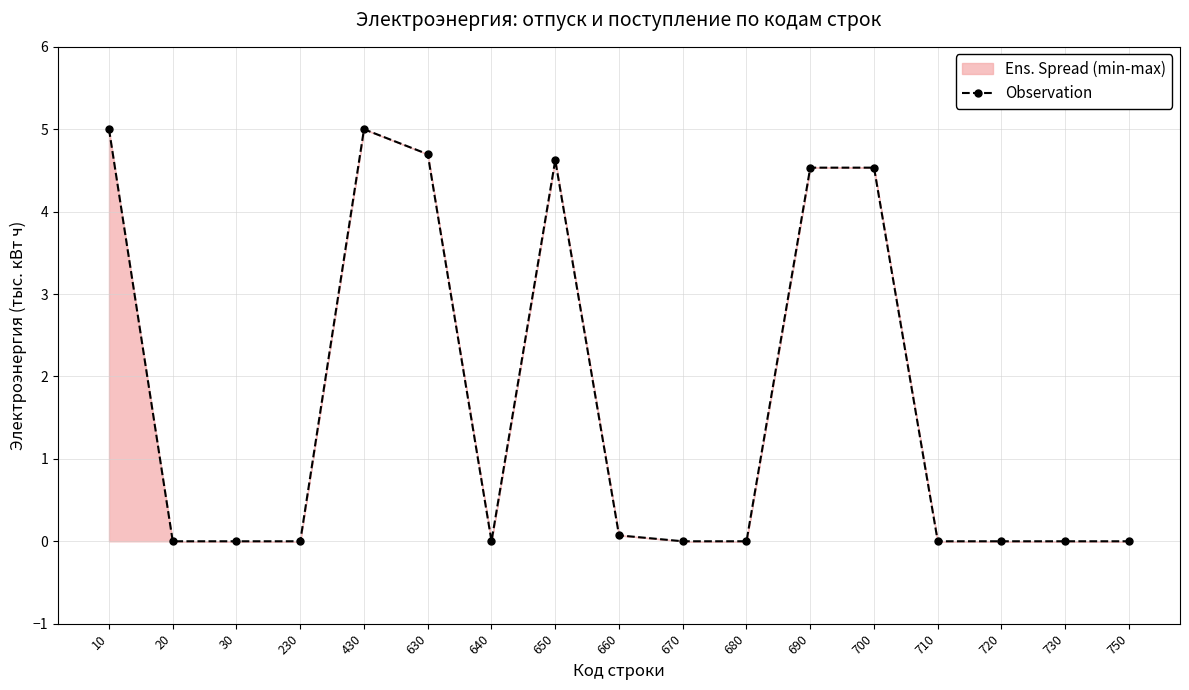

What is the change in value from 650 to 730?

-4.6